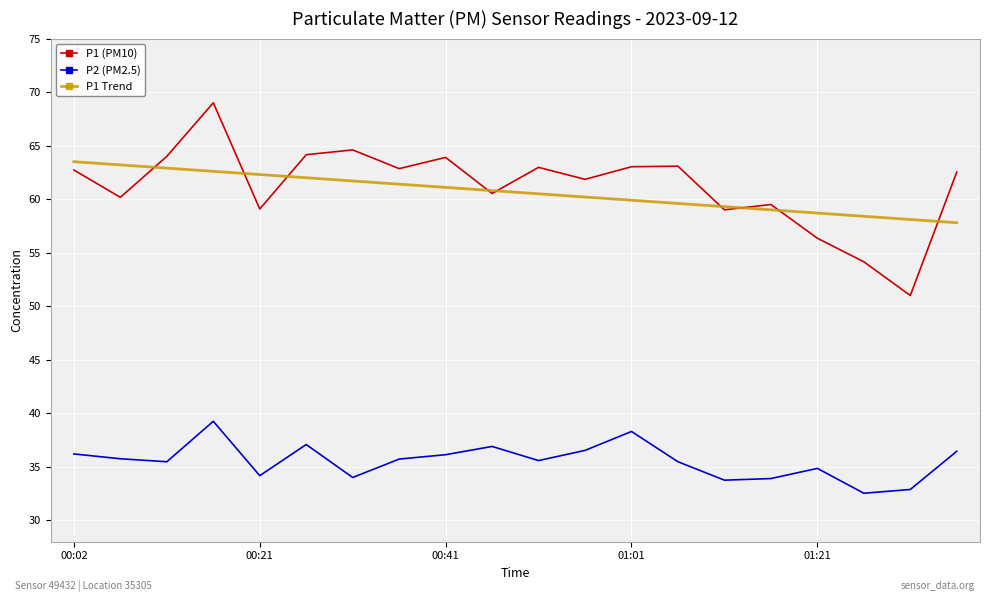

True or false: P2 (PM2.5) and P1 (PM10) intersect in this chart.

False